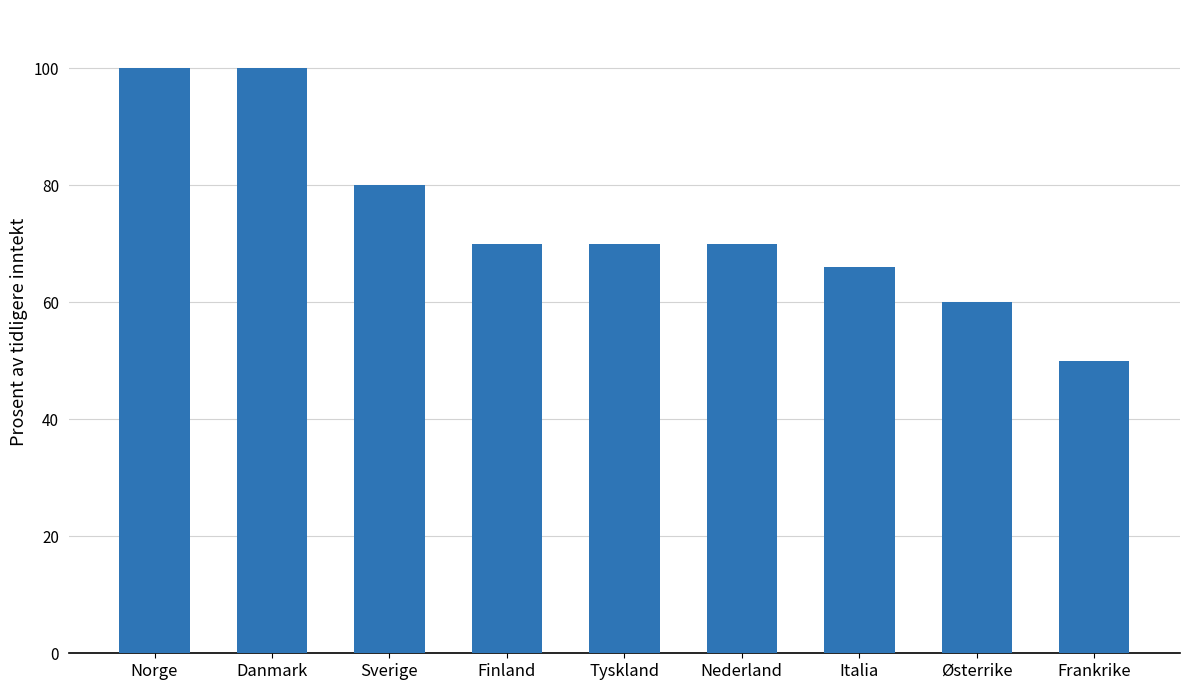

Reading left to right, list all the values displayed in this chart.

Norge=100	Danmark=100	Sverige=80	Finland=70	Tyskland=70	Nederland=70	Italia=66	Østerrike=60	Frankrike=50